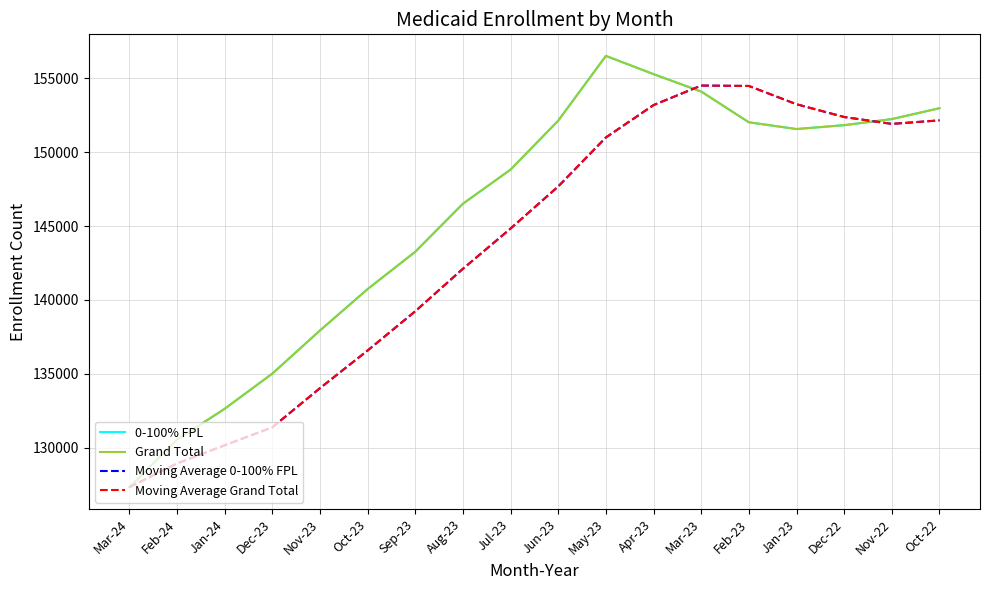

At which category is the sum across all series the highest?

Mar-23